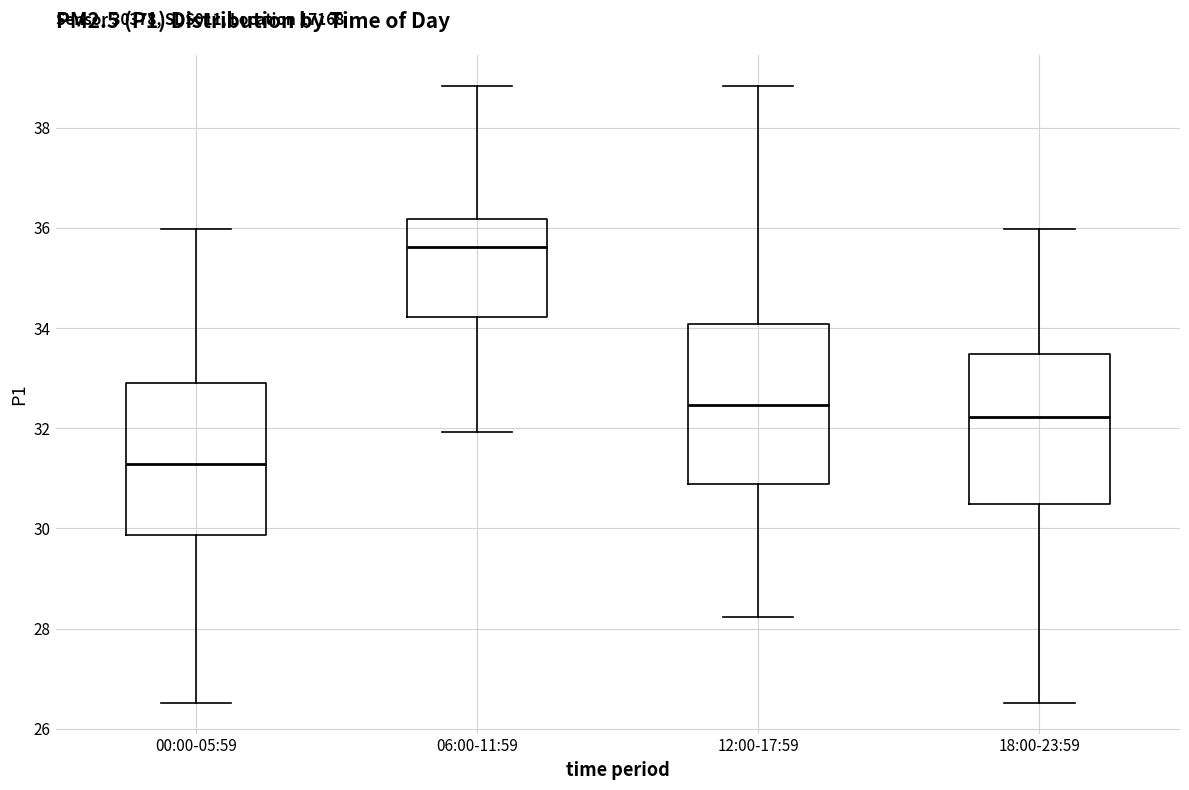

Reading left to right, read every box against the y-axis: the position of its median line, the range the box covers, and the ends of its whiskers. The values are not printed on the chart, so give them approximately, as read against the axis.

00:00-05:59: median 31.2, box 29.8 to 33.0, whiskers 26.6 to 36.0
06:00-11:59: median 35.6, box 34.2 to 36.2, whiskers 32.0 to 38.8
12:00-17:59: median 32.4, box 30.8 to 34.0, whiskers 28.2 to 38.8
18:00-23:59: median 32.2, box 30.4 to 33.4, whiskers 26.6 to 36.0